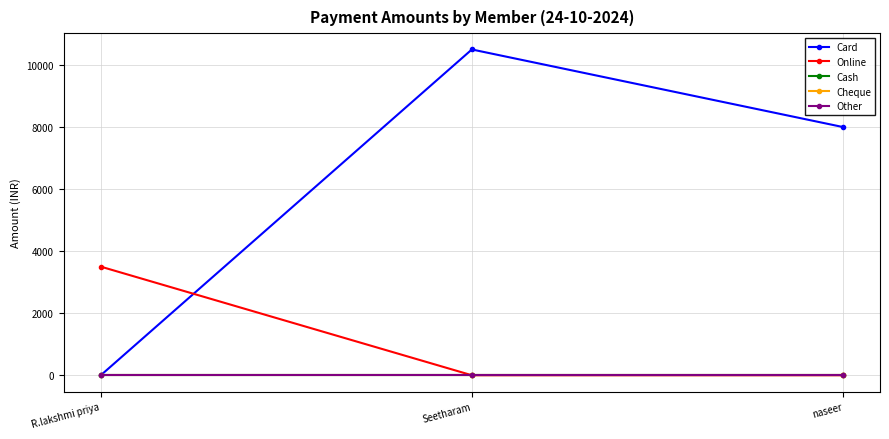

Is this an area chart (filled region under the line)?

No